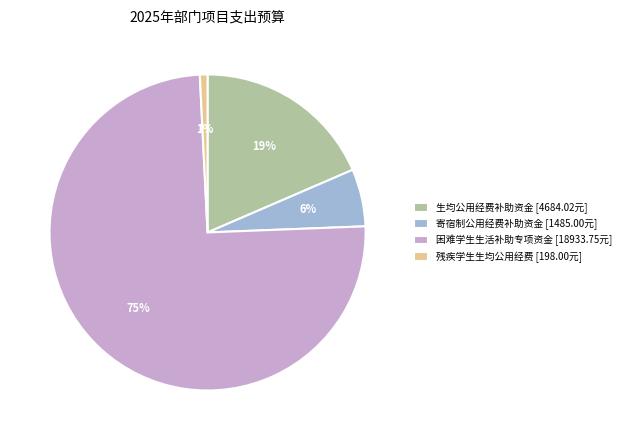

Rank the categories by value from lowest to highest.

残疾学生生均公用经费 [198.00元], 寄宿制公用经费补助资金 [1485.00元], 生均公用经费补助资金 [4684.02元], 困难学生生活补助专项资金 [18933.75元]